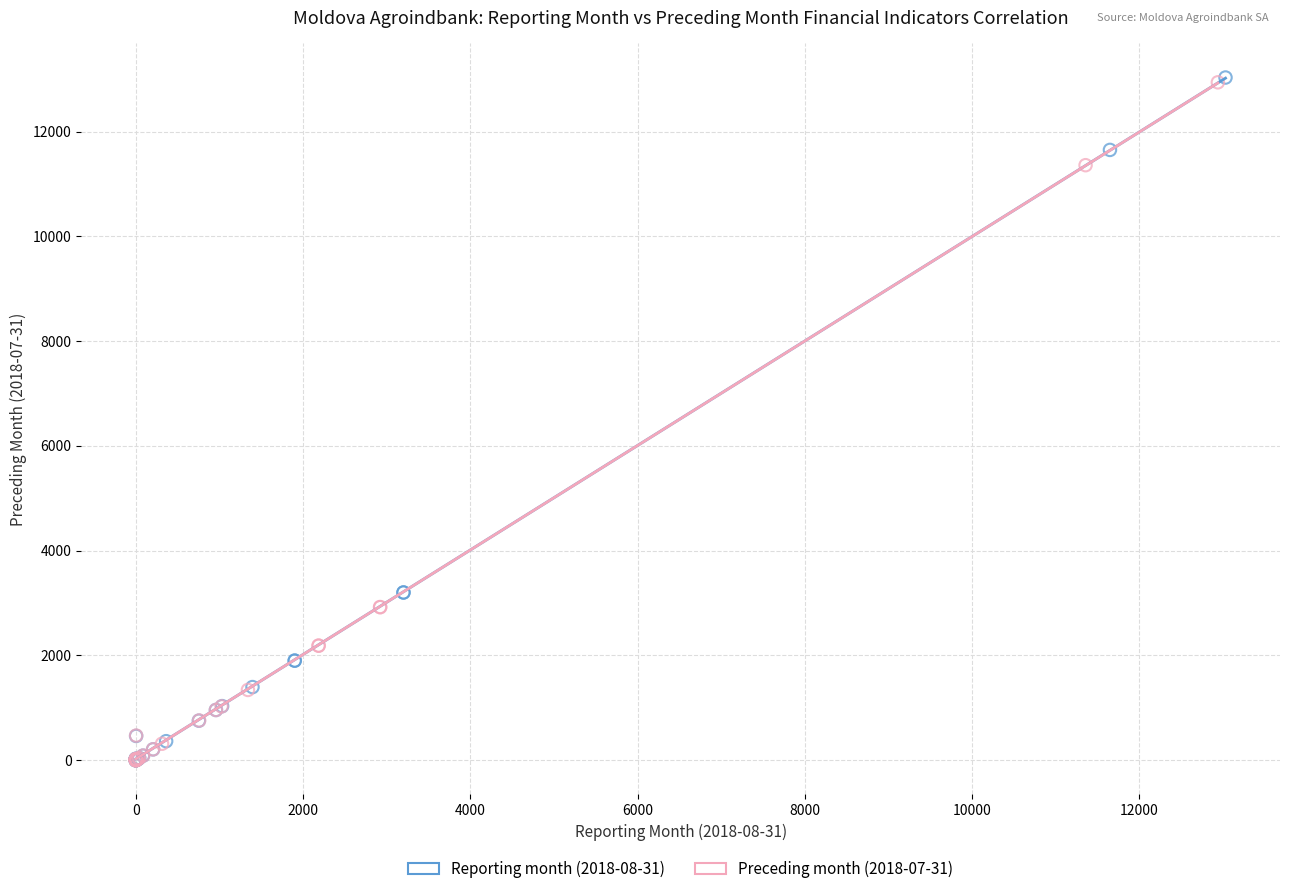

What are all the series names shown in the legend?

Reporting month (2018-08-31), Preceding month (2018-07-31)